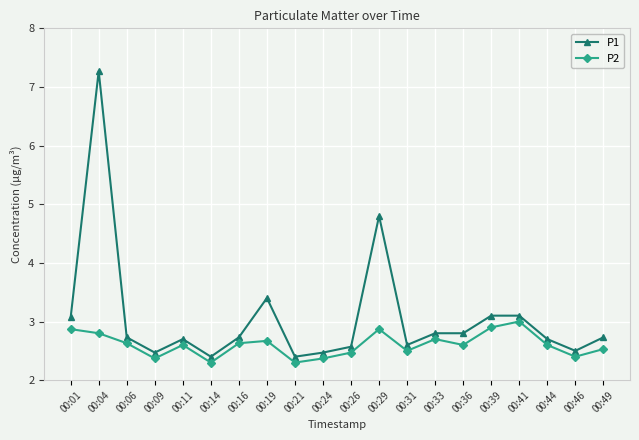

What is the sum of all P1 values?

61.3